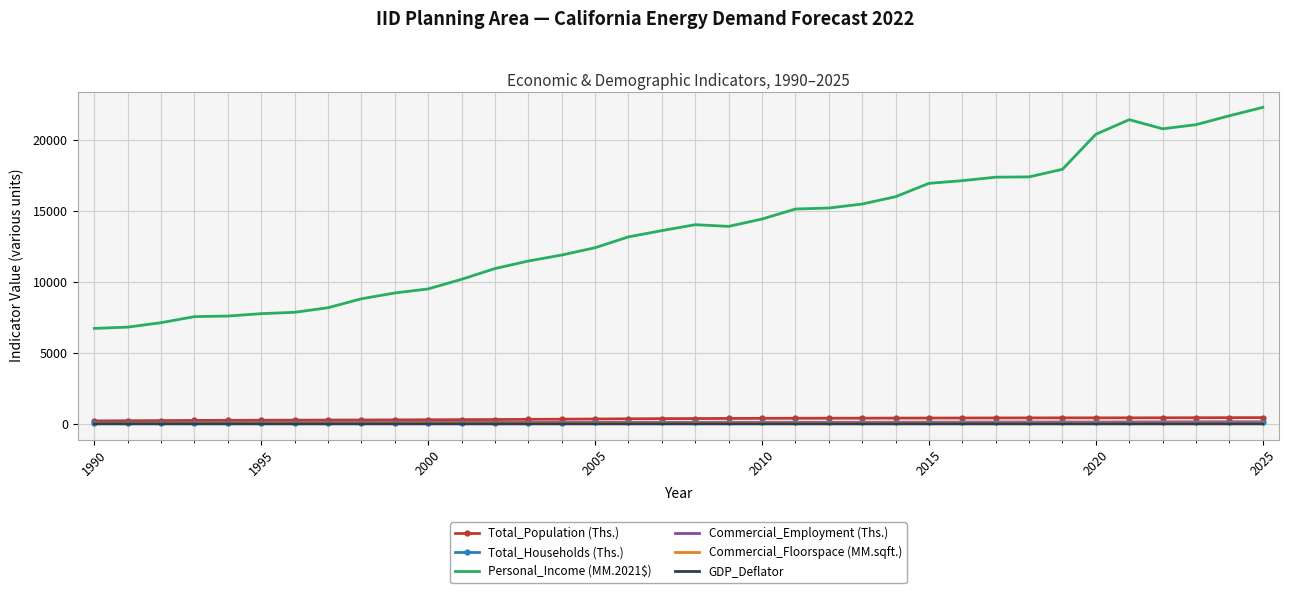

What is the sum of all Total_Population (Ths.) values?

12503.5